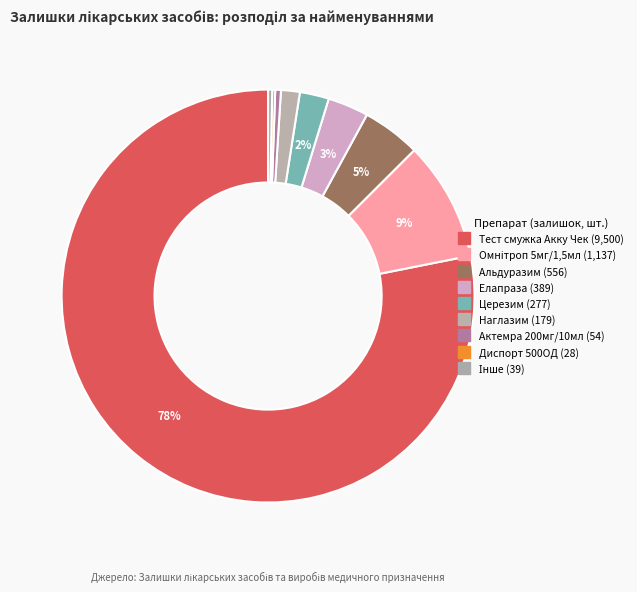

To the nearest percent, what is the difference between the largest and smallest slice percentages?

78%